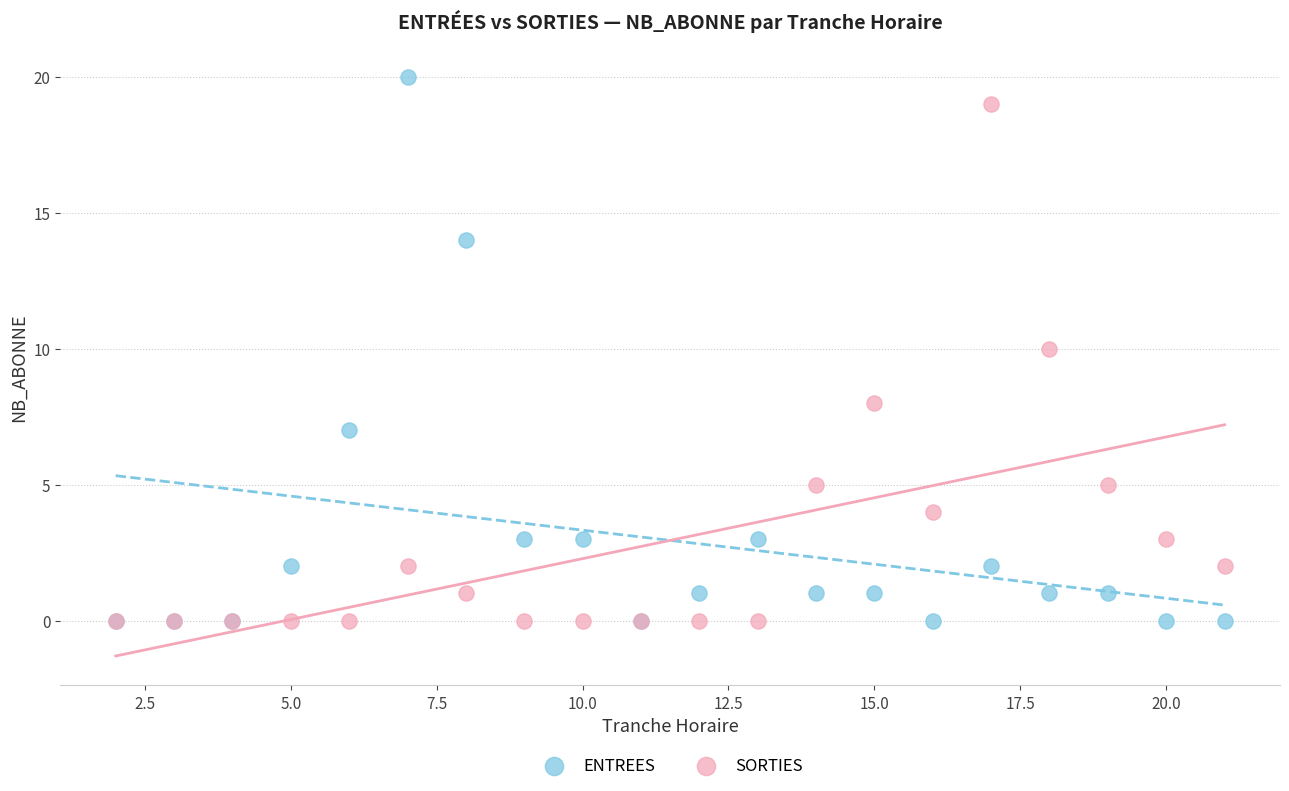

What are all the series names shown in the legend?

ENTREES, SORTIES